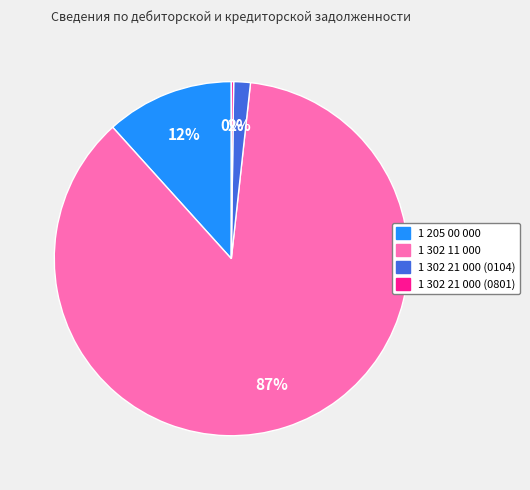

To the nearest percent, what is the difference between the largest and smallest slice percentages?

86%